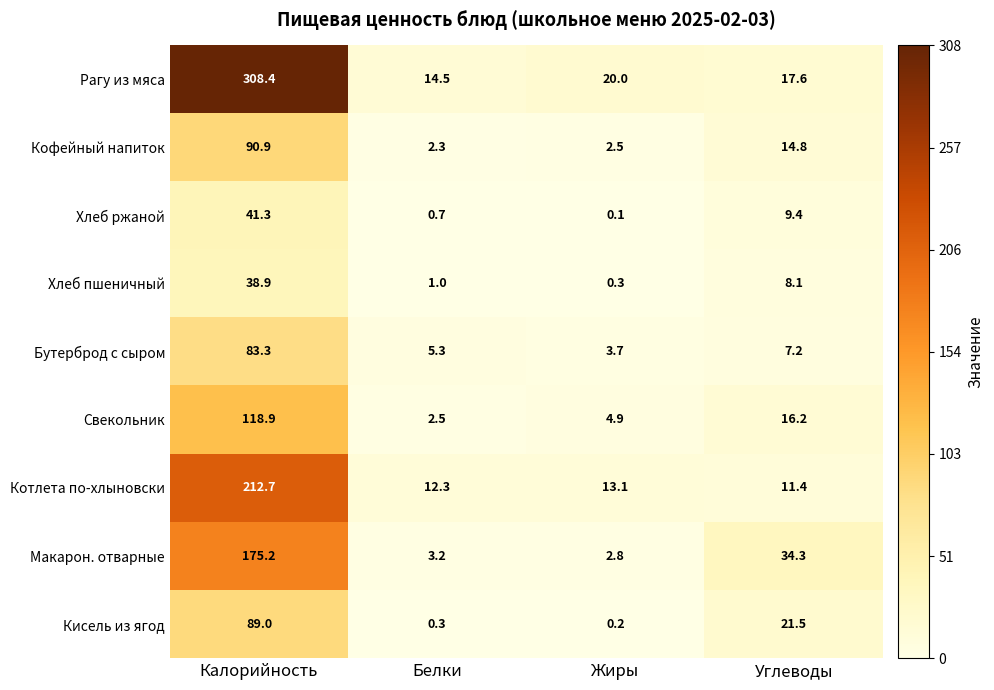

What is the lowest value of the Котлета по-хлыновски series?

11.4